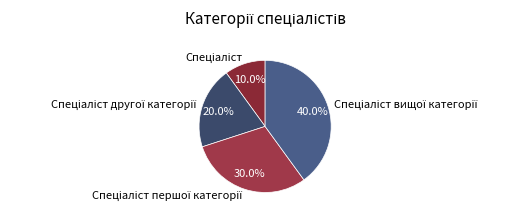

Is there a majority slice in this chart?

No